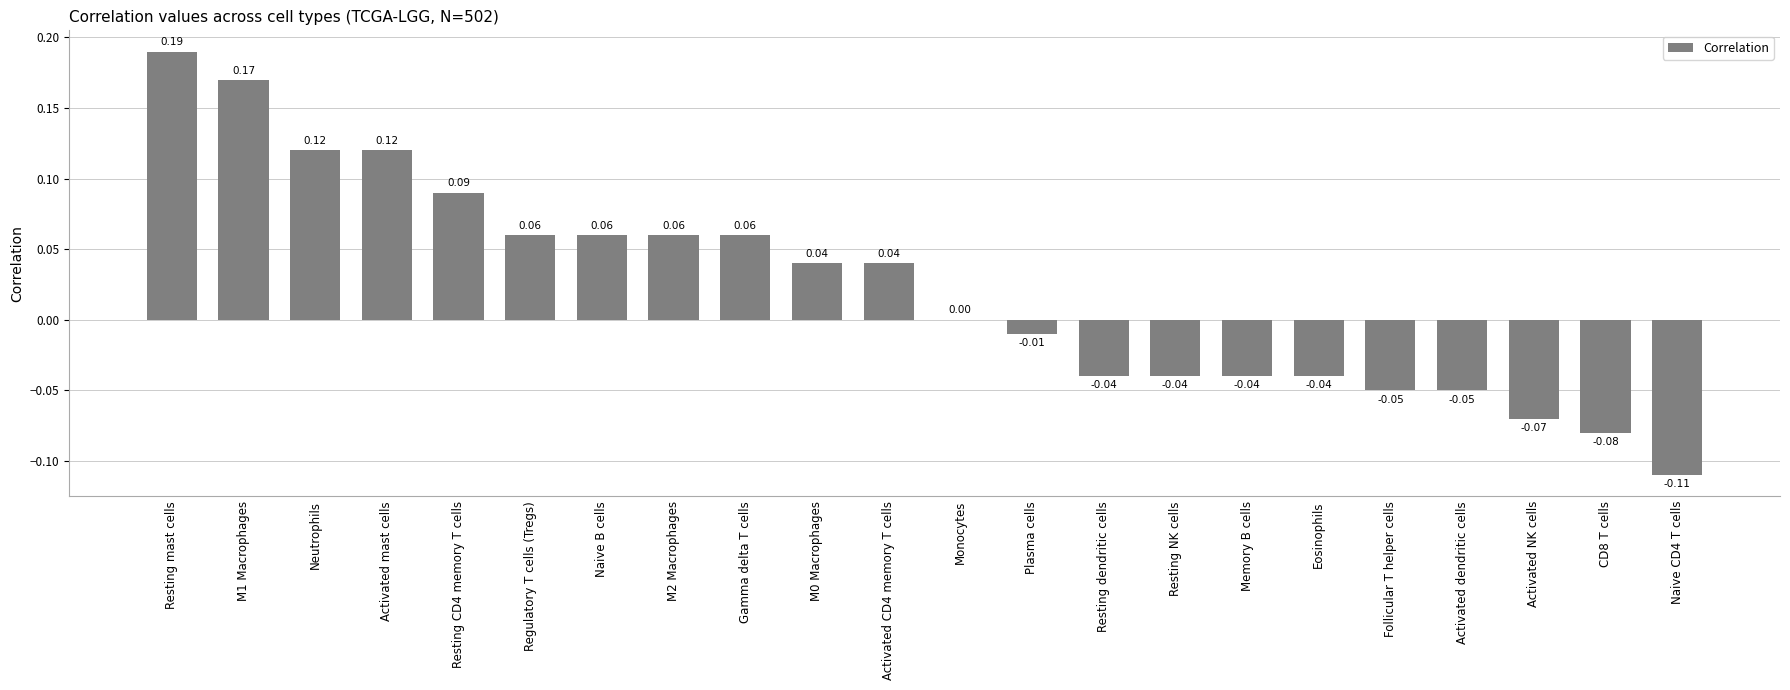

At which label is the value closest to 0?

Monocytes